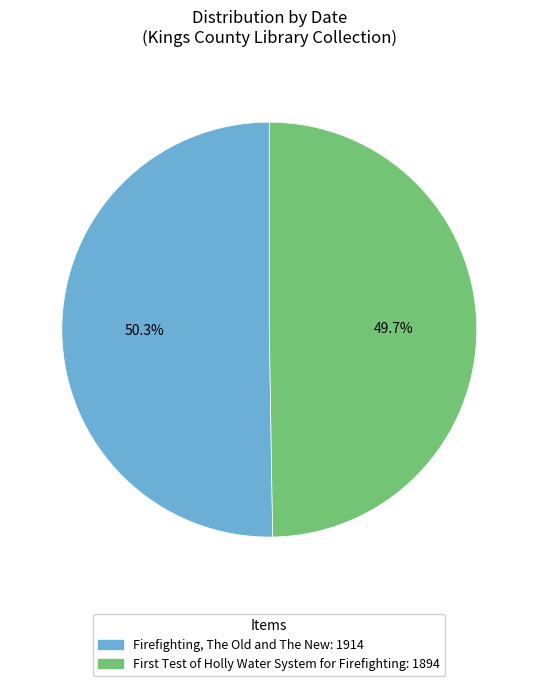

Rank the categories by value from lowest to highest.

First Test of Holly Water System for Firefighting, Firefighting, The Old and The New